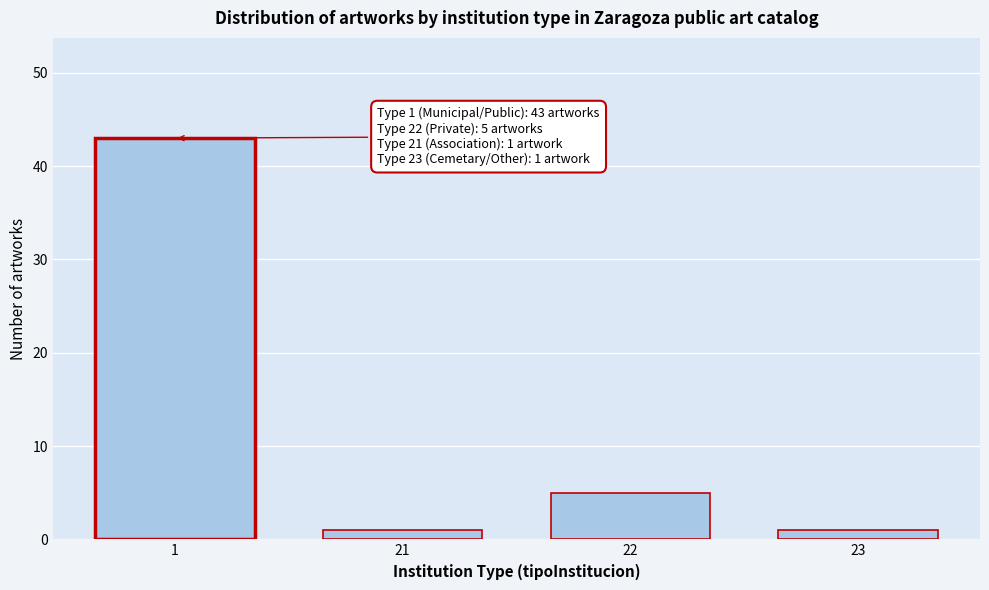

Reading right to left, extract all data points from this chart.

1	5	1	43